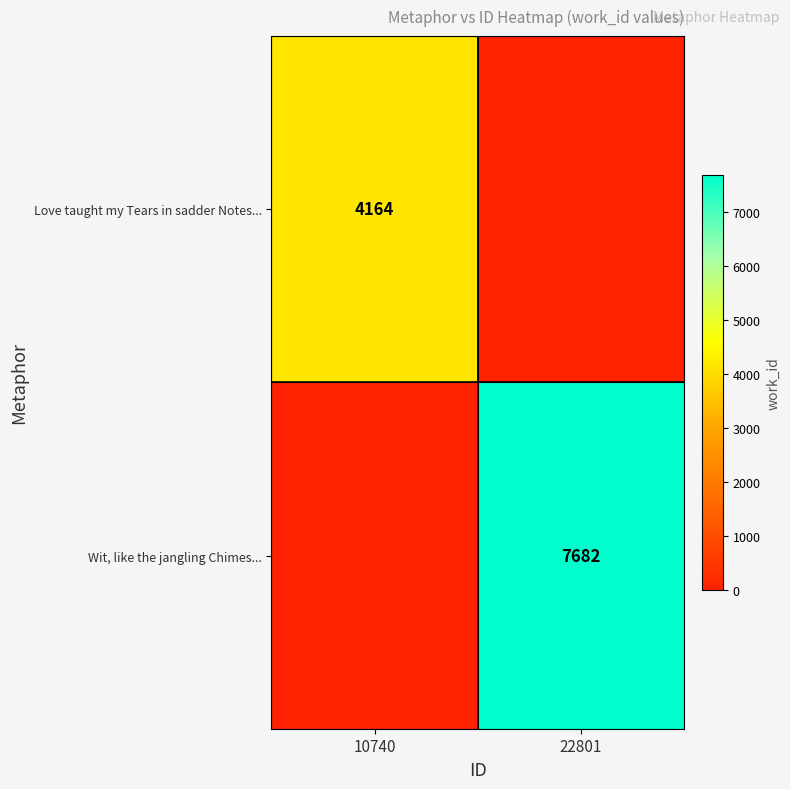

The Wit, like the jangling Chimes... series shows 3256 at 22801. True or false?

False